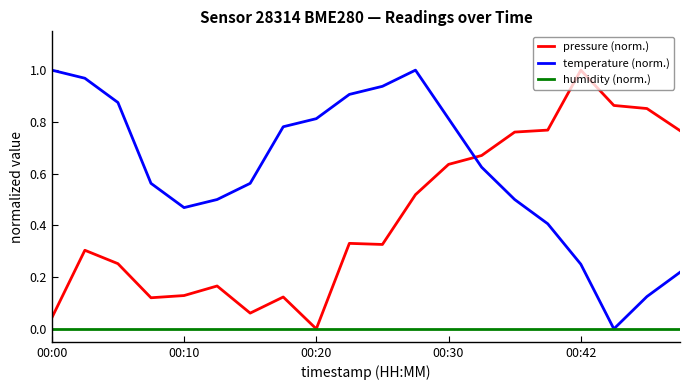

Which series has the largest total across all categories?

temperature (norm.)